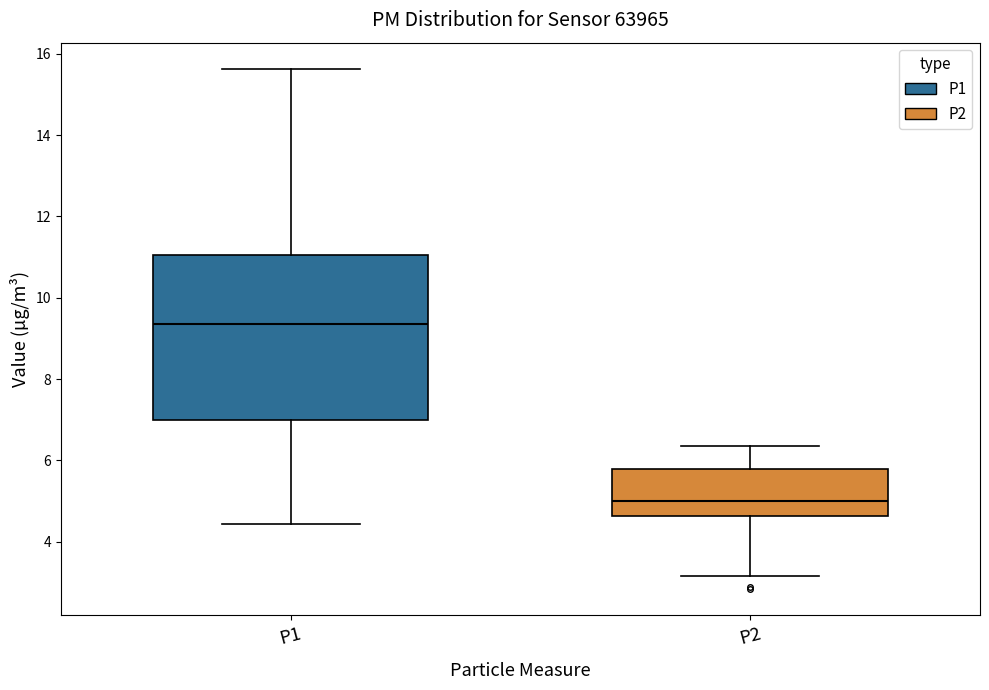

Reading left to right, read every box against the y-axis: the position of its median line, the range the box covers, and the ends of its whiskers. The values are not printed on the chart, so give them approximately, as read against the axis.

P1: median 9.4, box 7.0 to 11.0, whiskers 4.4 to 15.6
P2: median 5.0, box 4.6 to 5.8, whiskers 3.2 to 6.4